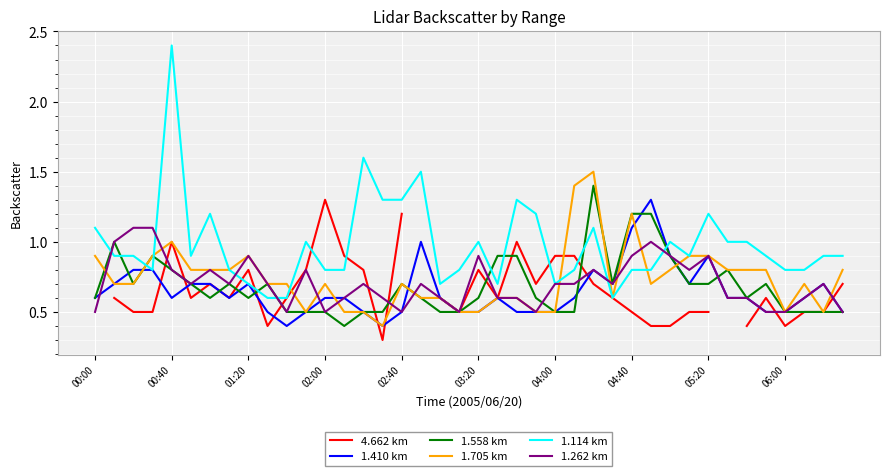

What is the minimum value for 1.262 km?

0.5